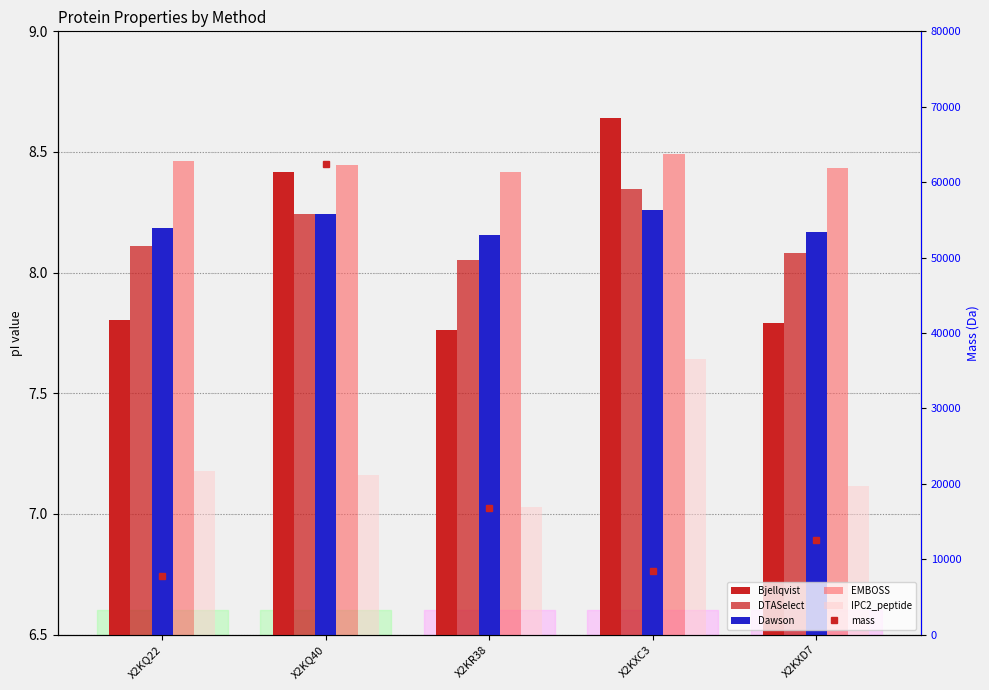

Is it true that mass equals 7736.2 at X2KQ22?

True